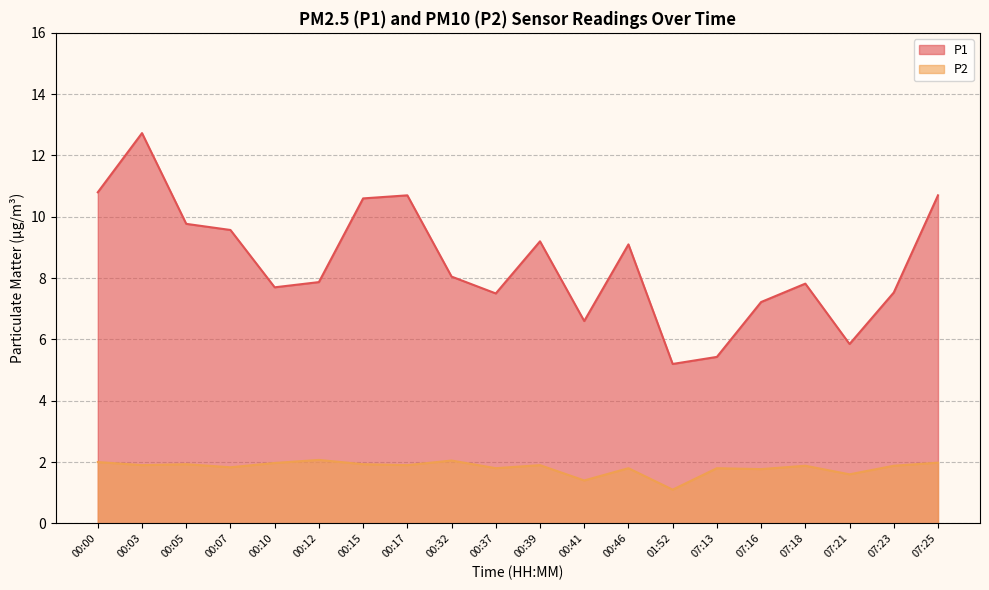

What is the average value of the P2 series?

1.8